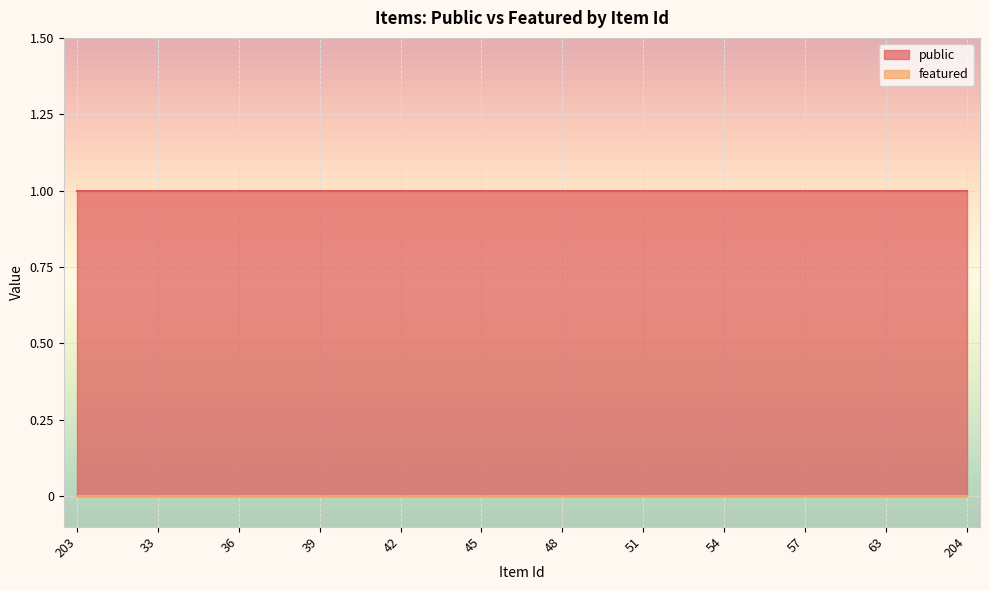

How many lines are shown in the chart?

2